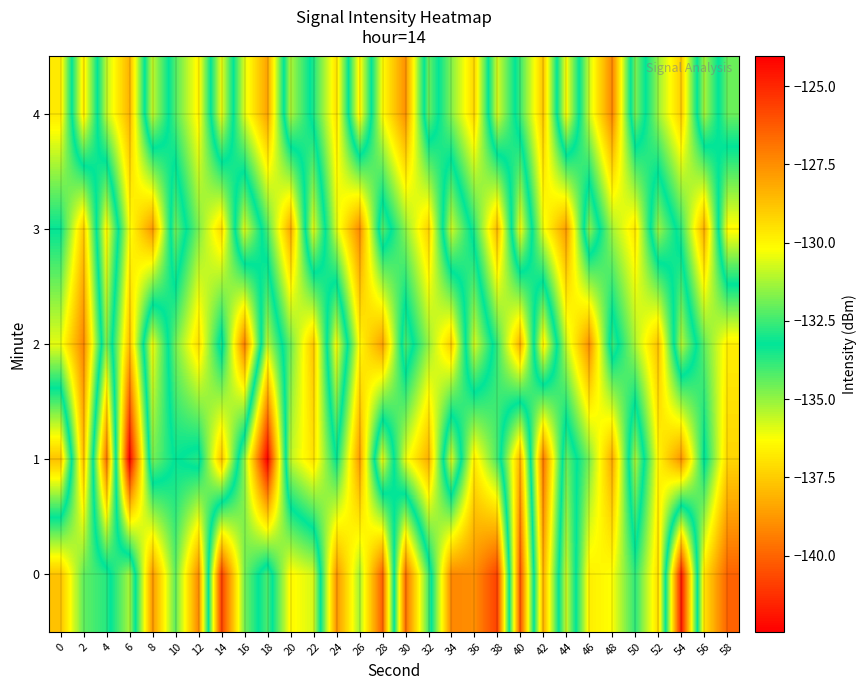

Reading right to left, transcribe all the data shown in this chart.

0: 58=-126.5	56=-129.5	54=-141.8	52=-129.3	50=-132.7	48=-130.2	46=-129.8	44=-135.7	42=-128.3	40=-140.4	38=-125.6	36=-127.5	34=-127.3	32=-134.1	30=-139.8	28=-126.4	26=-131.3	24=-127.7	22=-135.8	20=-136.5	18=-132.3	16=-134.7	14=-140.9	12=-127.4	10=-132.1	8=-127.7	6=-135.2	4=-132.8	2=-132.1	0=-128.8
1: 58=-129.2	56=-133.4	54=-127.6	52=-130.0	50=-135.3	48=-128.1	46=-131.8	44=-134.5	42=-126.9	40=-138.2	38=-132.4	36=-129.7	34=-135.9	32=-128.3	30=-130.5	28=-136.1	26=-127.8	24=-133.2	22=-129.5	20=-131.0	18=-142.4	16=-134.9	14=-128.7	12=-133.7	10=-133.2	8=-134.7	6=-124.0	4=-139.7	2=-128.6	0=-137.8
2: 58=-129.8	56=-132.1	54=-135.4	52=-128.7	50=-131.2	48=-134.0	46=-127.5	44=-130.9	42=-136.7	40=-128.3	38=-132.6	36=-135.8	34=-129.0	32=-131.5	30=-134.2	28=-127.9	26=-130.1	24=-136.3	22=-128.8	20=-132.0	18=-135.5	16=-127.1	14=-133.7	12=-129.4	10=-131.9	8=-136.2	6=-128.6	4=-134.8	2=-127.3	0=-130.5
3: 58=-136.4	56=-128.2	54=-132.7	52=-135.1	50=-129.6	48=-131.3	46=-134.9	44=-127.8	42=-130.4	40=-136.2	38=-128.5	36=-132.8	34=-135.7	32=-129.1	30=-131.6	28=-134.3	26=-127.4	24=-130.7	22=-136.0	20=-128.1	18=-132.4	16=-135.9	14=-129.3	12=-131.8	10=-134.6	8=-127.7	6=-130.3	4=-136.5	2=-128.9	0=-133.2
4: 58=-132.0	56=-135.2	54=-129.0	52=-131.4	50=-134.7	48=-127.3	46=-130.8	44=-136.3	42=-128.8	40=-132.5	38=-135.8	36=-129.2	34=-131.7	32=-134.5	30=-127.6	28=-130.2	26=-136.6	24=-129.5	22=-132.9	20=-135.3	18=-128.0	16=-130.6	14=-136.1	12=-129.9	10=-132.3	8=-135.6	6=-128.4	4=-131.0	2=-136.8	0=-129.7